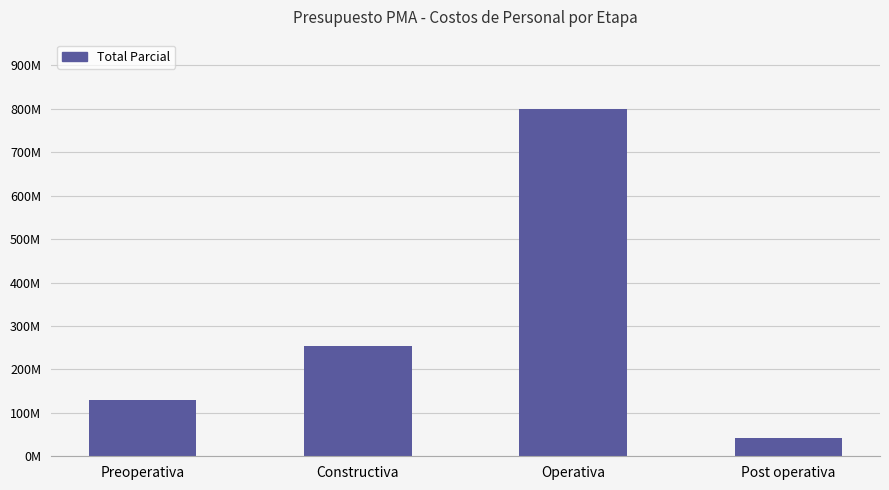

The value at Post operativa is 41440000. True or false?

True